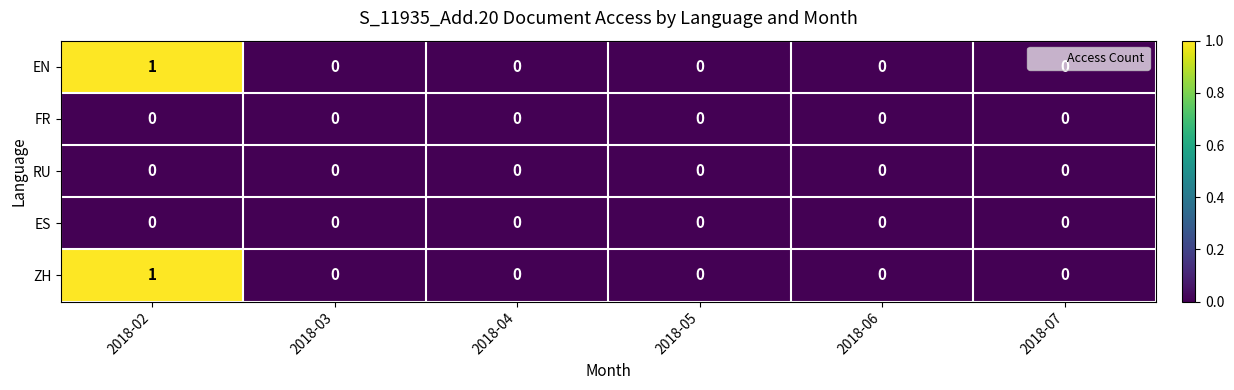

At which category is the sum across all series the highest?

2018-02